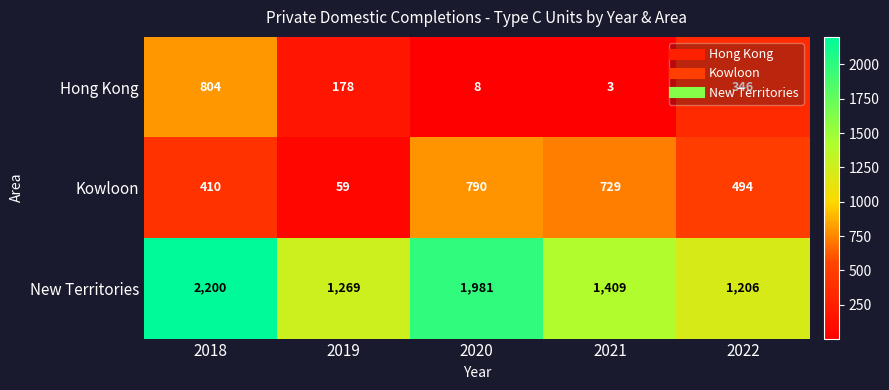

The Hong Kong series shows 804 at 2018. True or false?

True